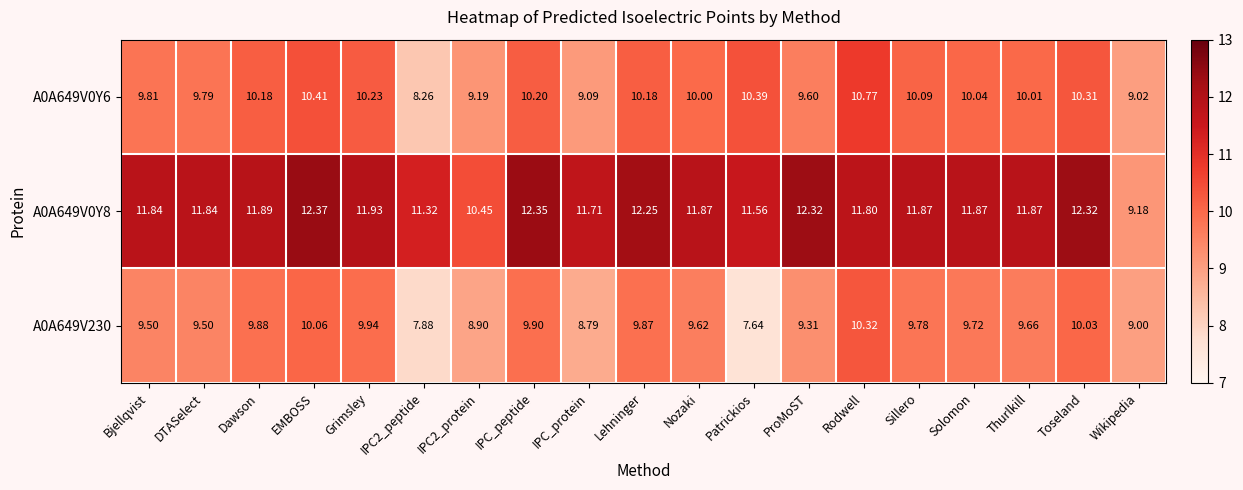

Where does the A0A649V230 series first go above 9?

Bjellqvist